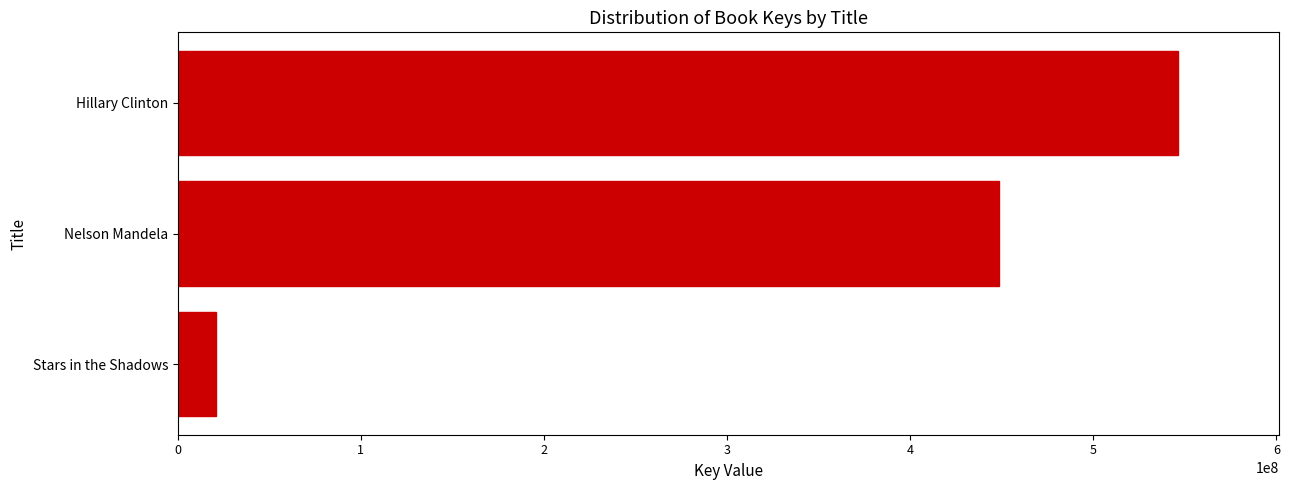

How many bars are there in total?

3